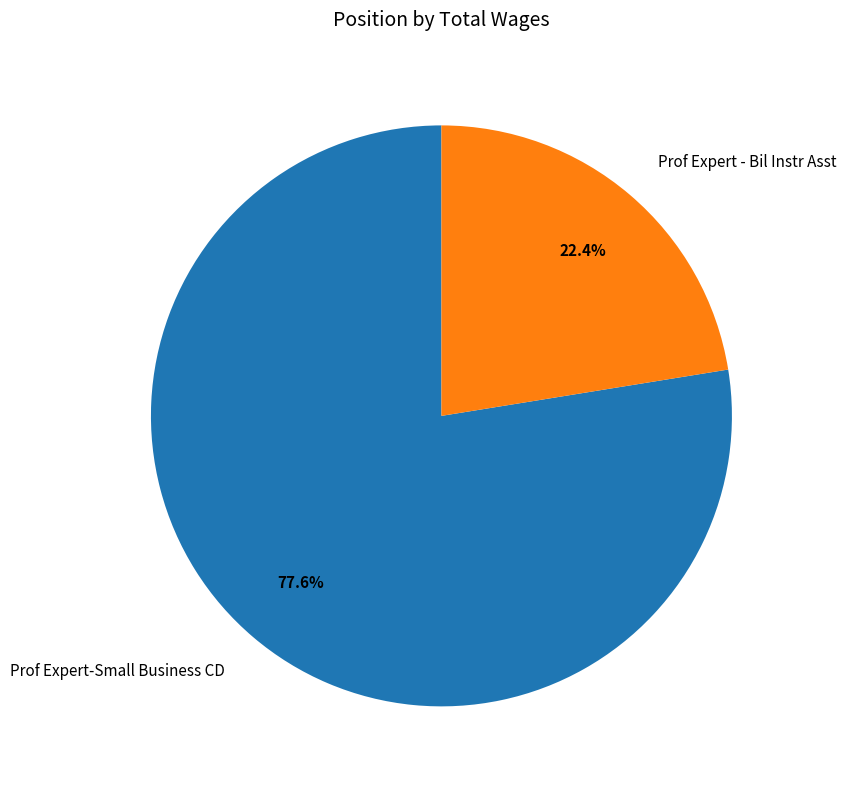

Is there any slice that represents more than half of the pie?

Yes